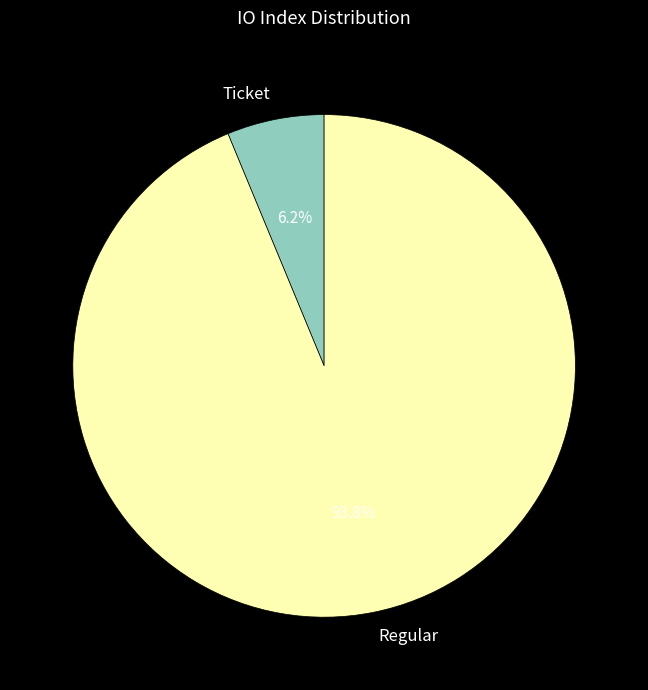

Count the number of slices in the pie.

2